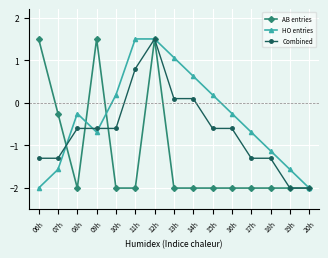

What is the difference between the AB entries values at 19h and 09h?

3.5